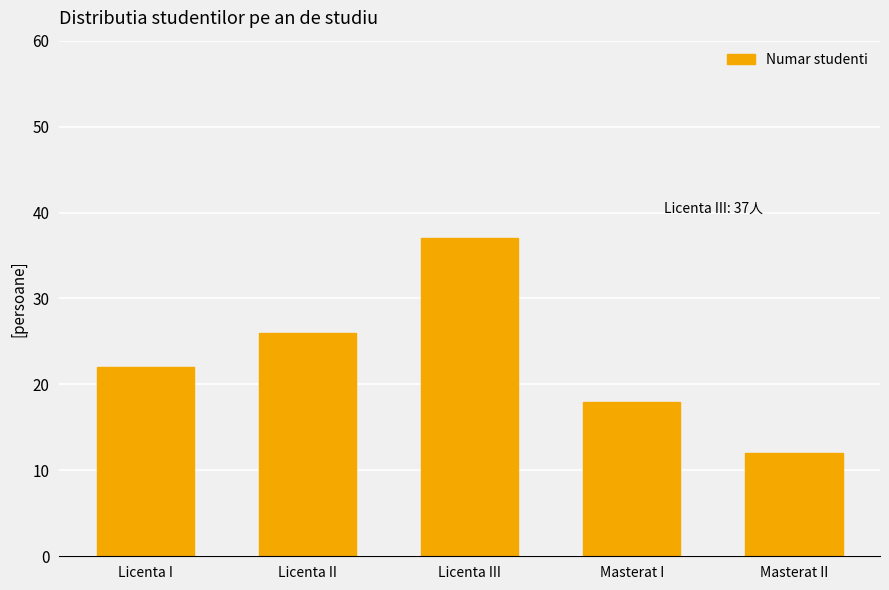

List the labels in order of value, smallest first.

Masterat II, Masterat I, Licenta I, Licenta II, Licenta III